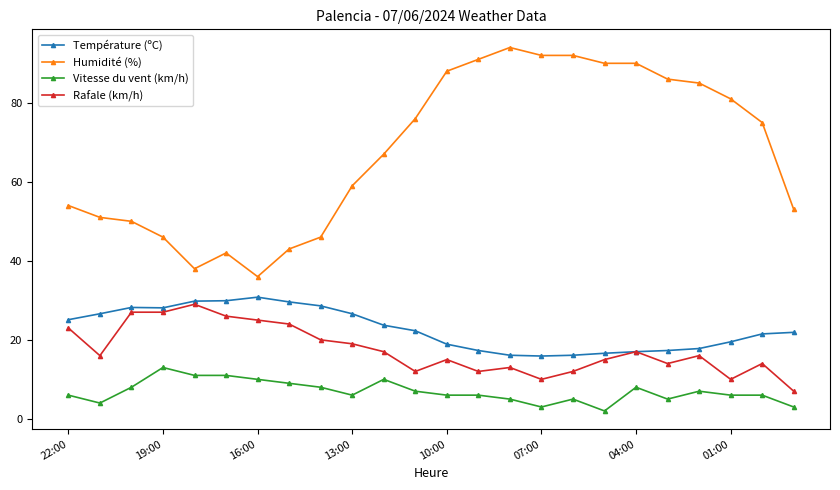

Which series has the largest range (max minus min)?

Humidité (%)